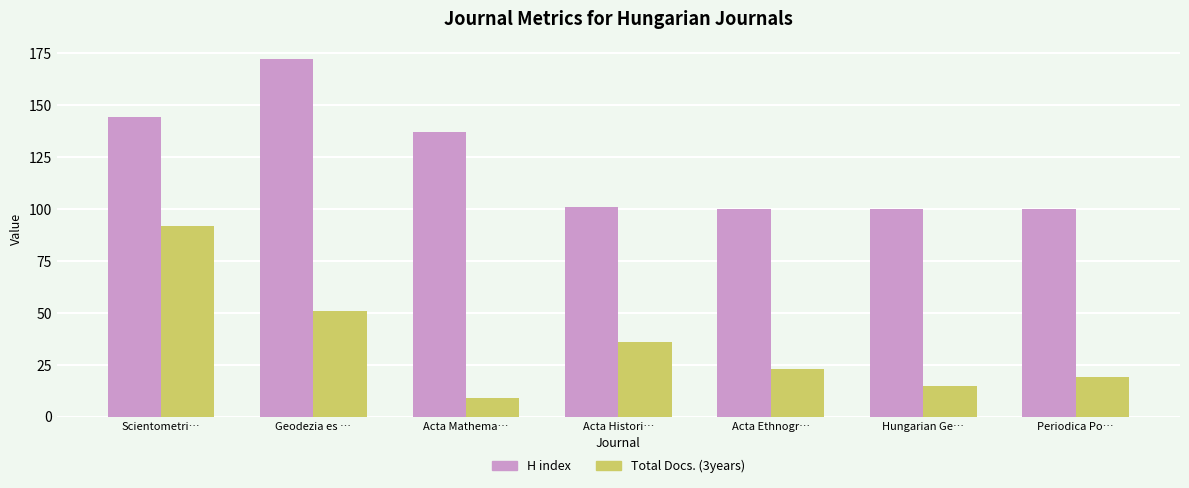

At which label is H index closest to 136?

Acta Mathema…